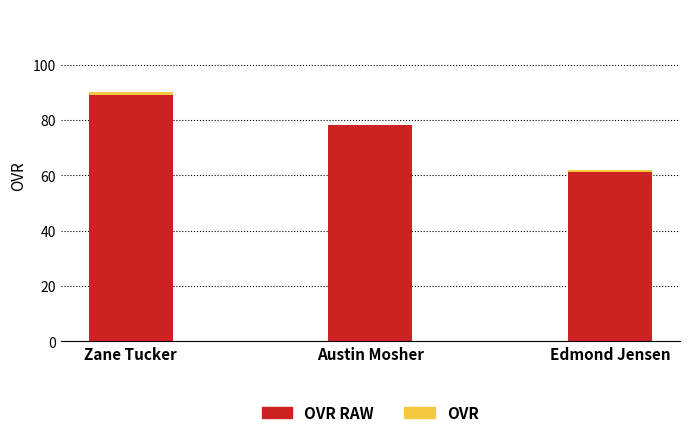

At which category is the sum across all series the highest?

Zane Tucker